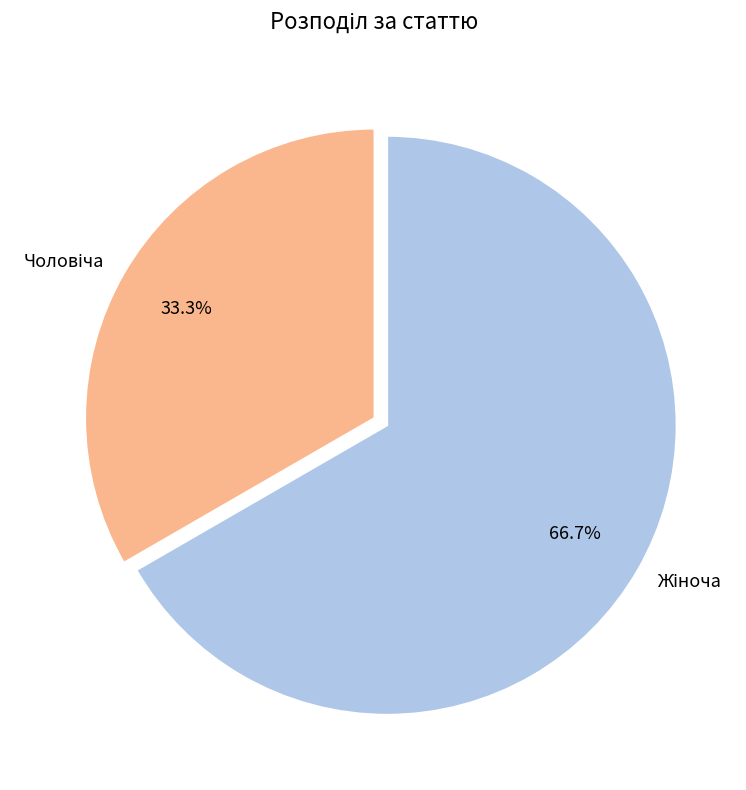

How many segments does this pie chart have?

2